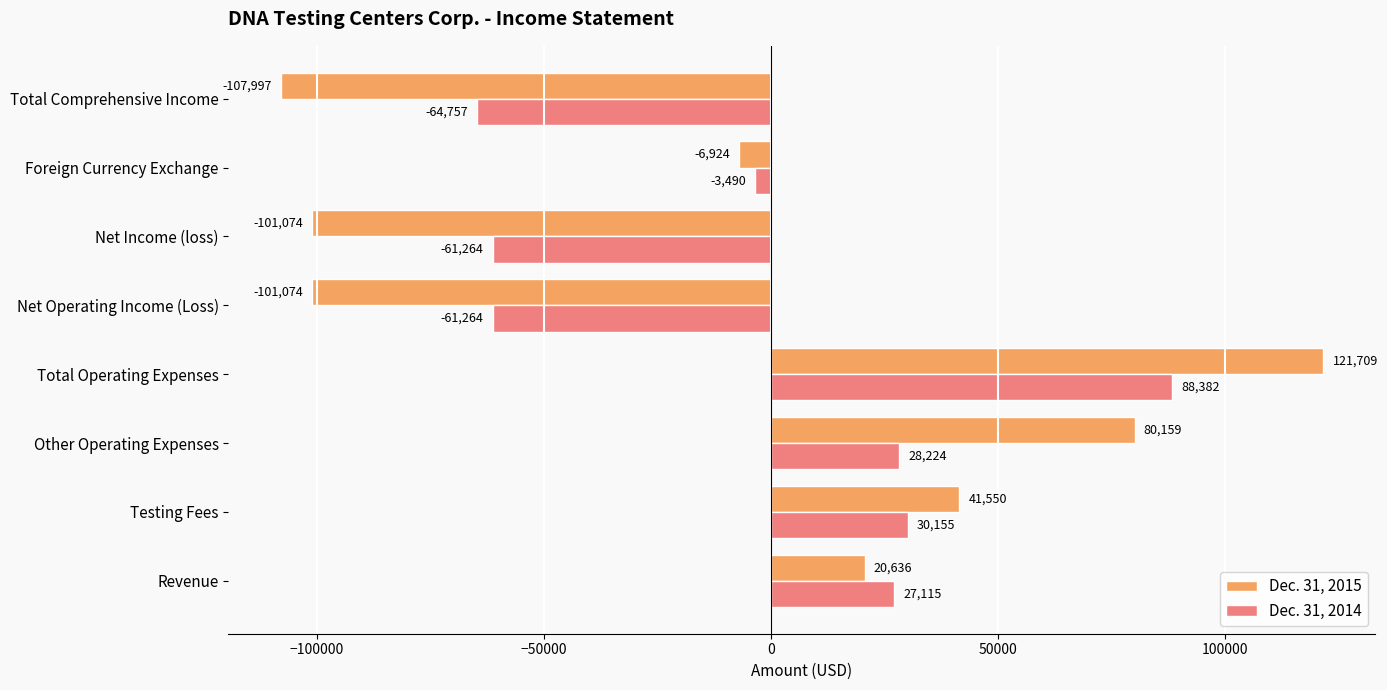

At which label does Dec. 31, 2014 reach its minimum?

Total Comprehensive Income